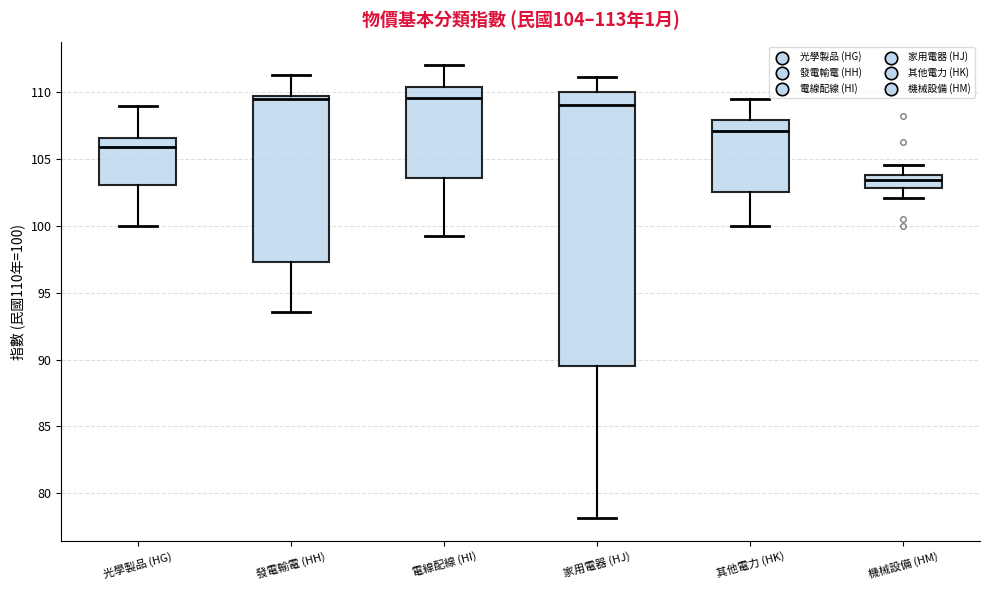

Which box is the tallest, from its lower edge to its upper edge?

家用電器 (HJ)